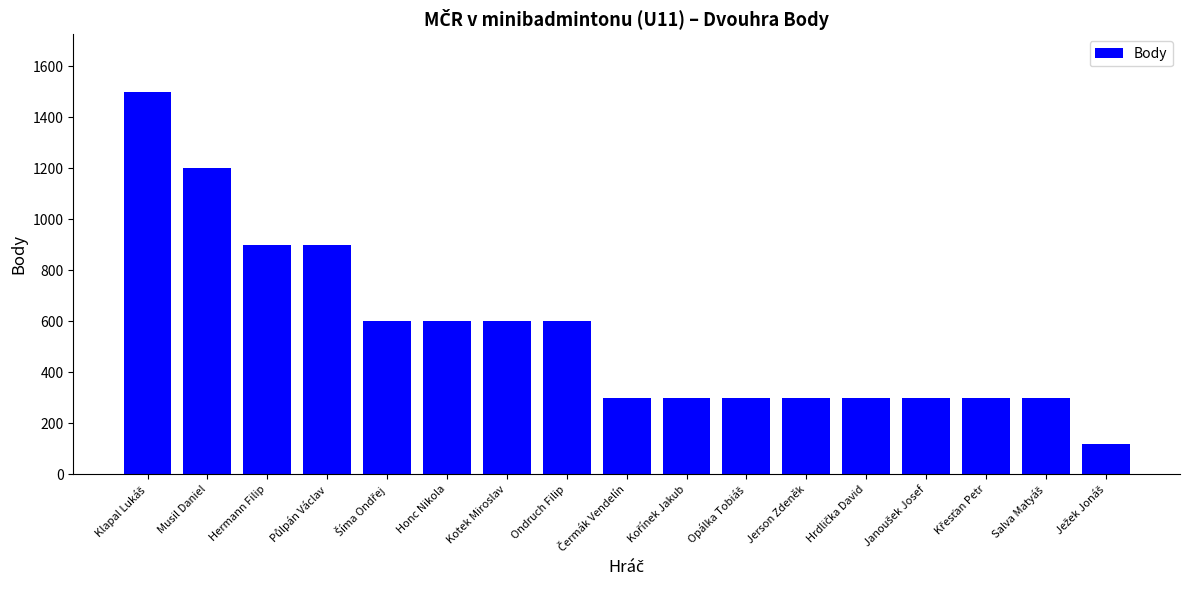

What is the difference between the maximum and minimum values?

1380